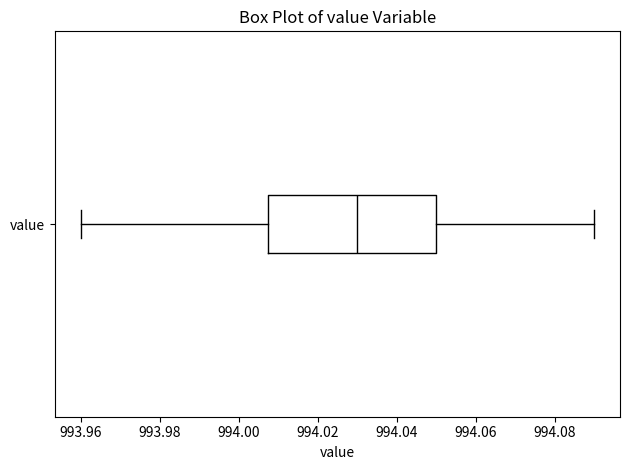

Where is the left edge of the box for value on the x-axis? The values are not printed on the chart, so give them approximately, as read against the axis.

994.008